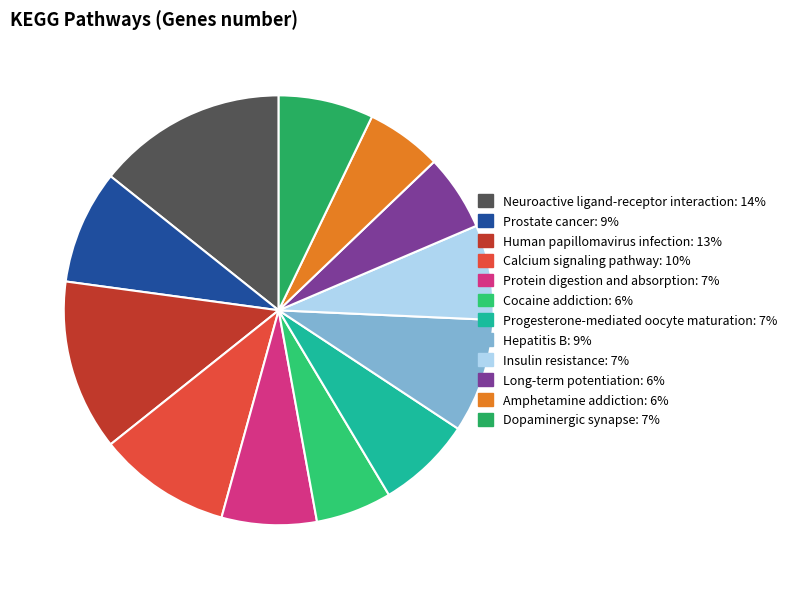

Which slice is the largest?

Neuroactive ligand-receptor interaction